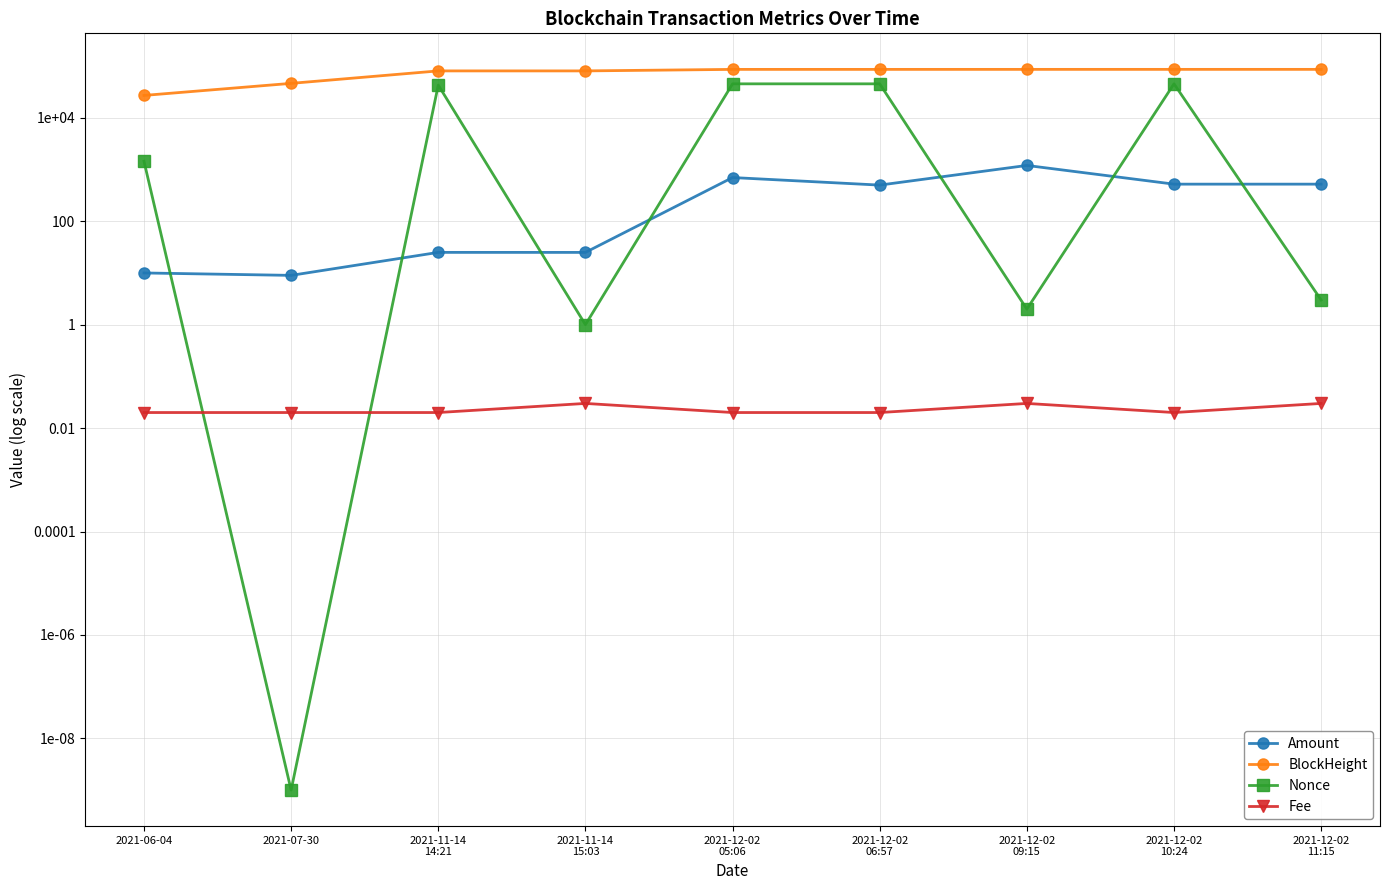

In Nonce, how many points are lower than both neighbors (excluding endpoints)?

3